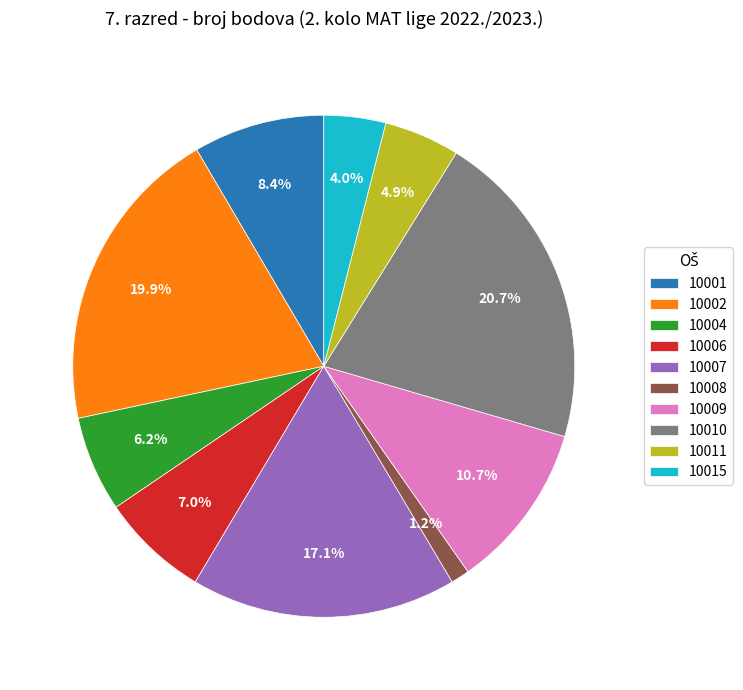

Which category has the smallest portion of the pie?

10008